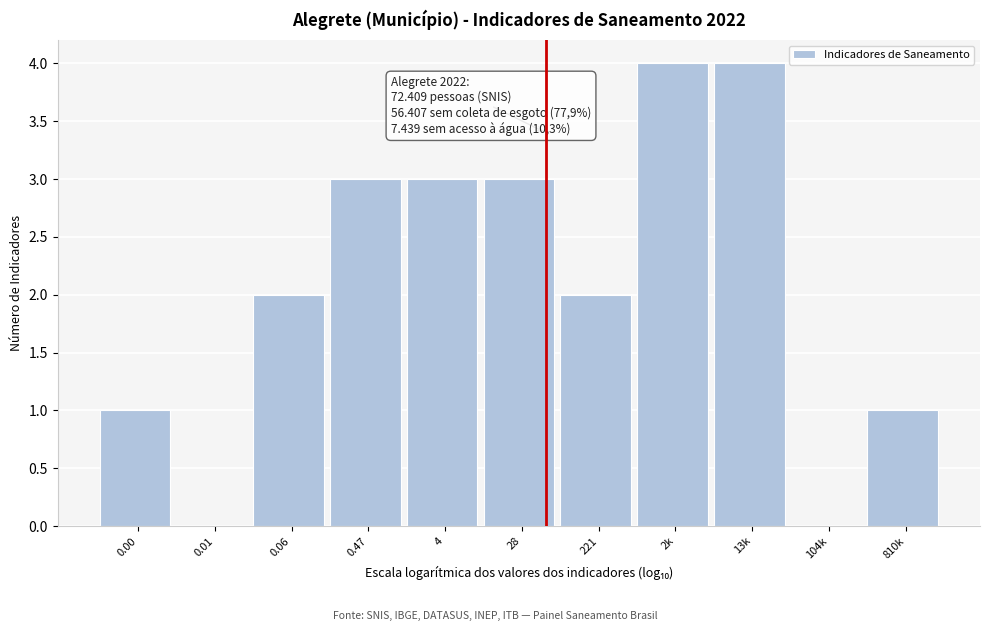

Reading left to right, what are all the values shown in this chart?

0.00=1	0.01=0	0.06=2	0.47=3	4=3	28=3	221=2	2k=4	13k=4	104k=0	810k=1